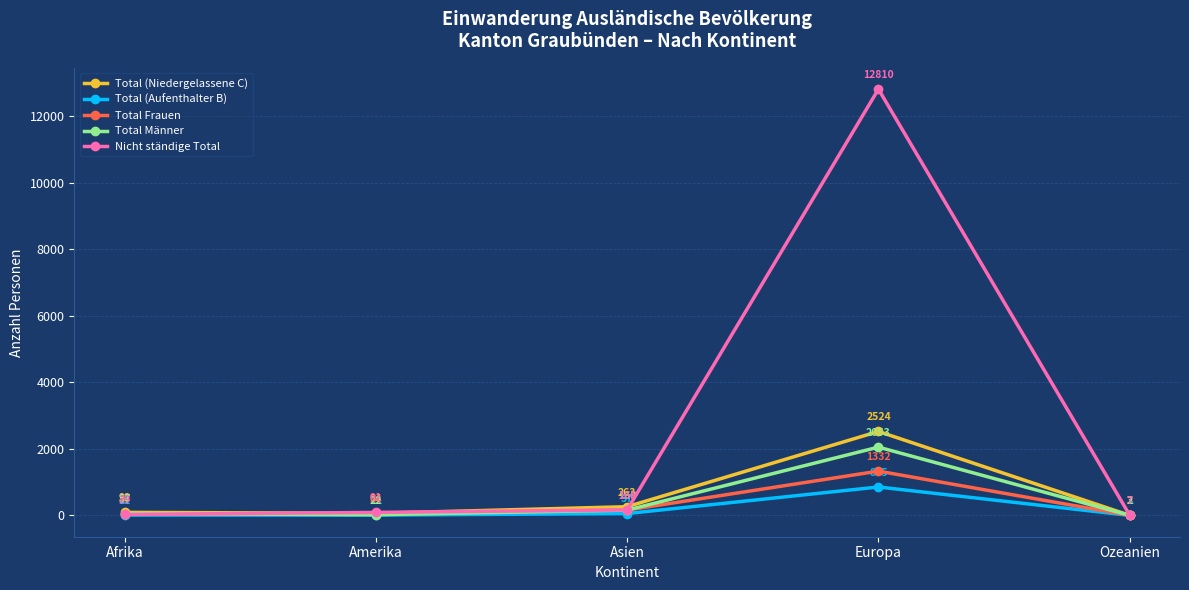

True or false: Total Männer and Nicht ständige Total cross at least once.

True